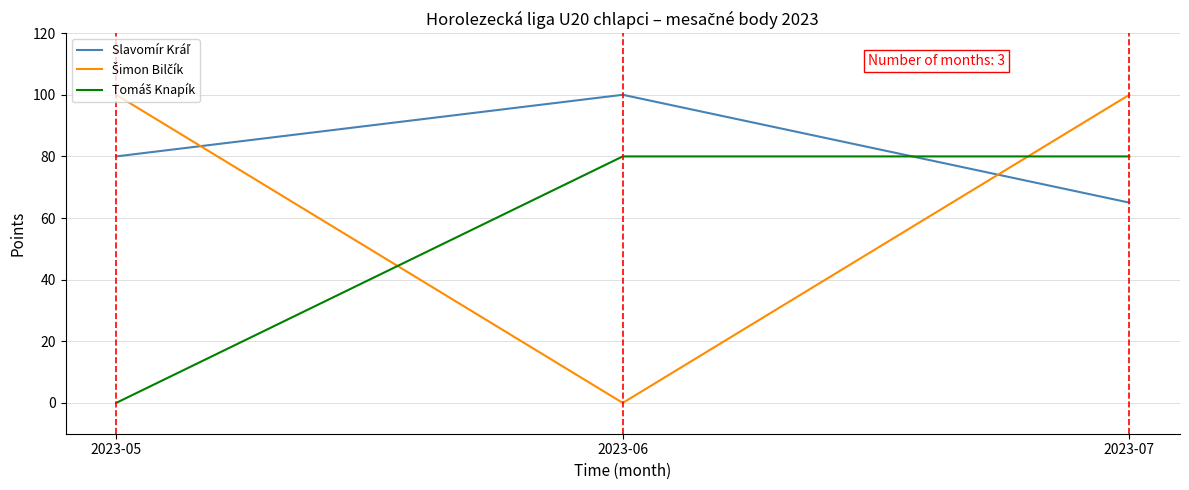

What is the total value across all series at 2023-06?

180